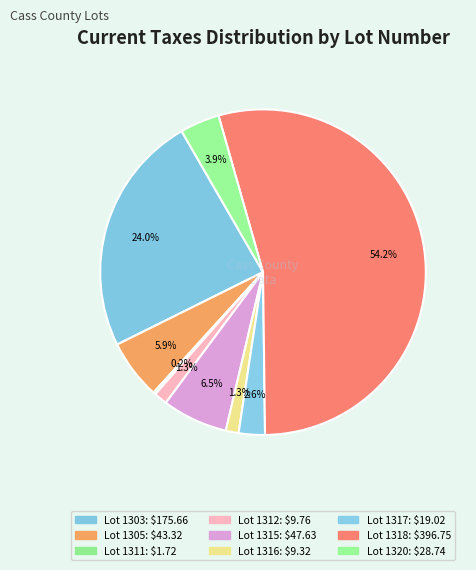

Which category has the biggest portion of the pie?

1318